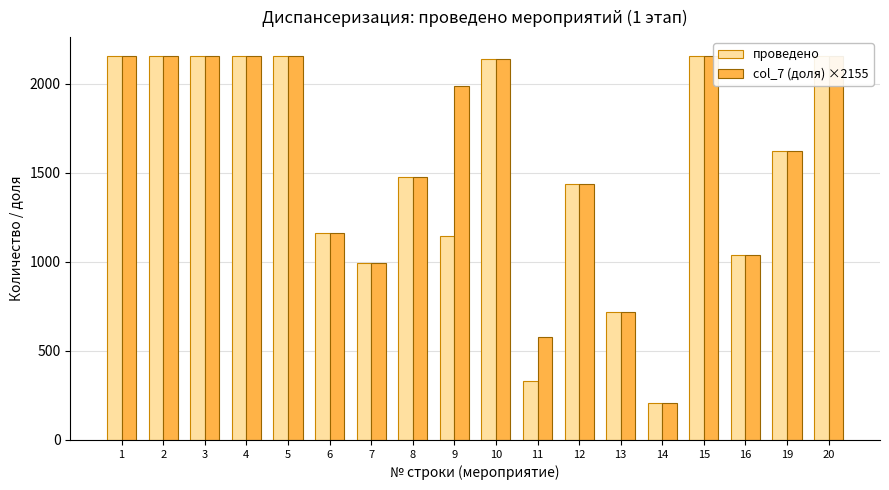

List the series in order of their overall mean, highest first.

col_7 (доля) ×2155, проведено